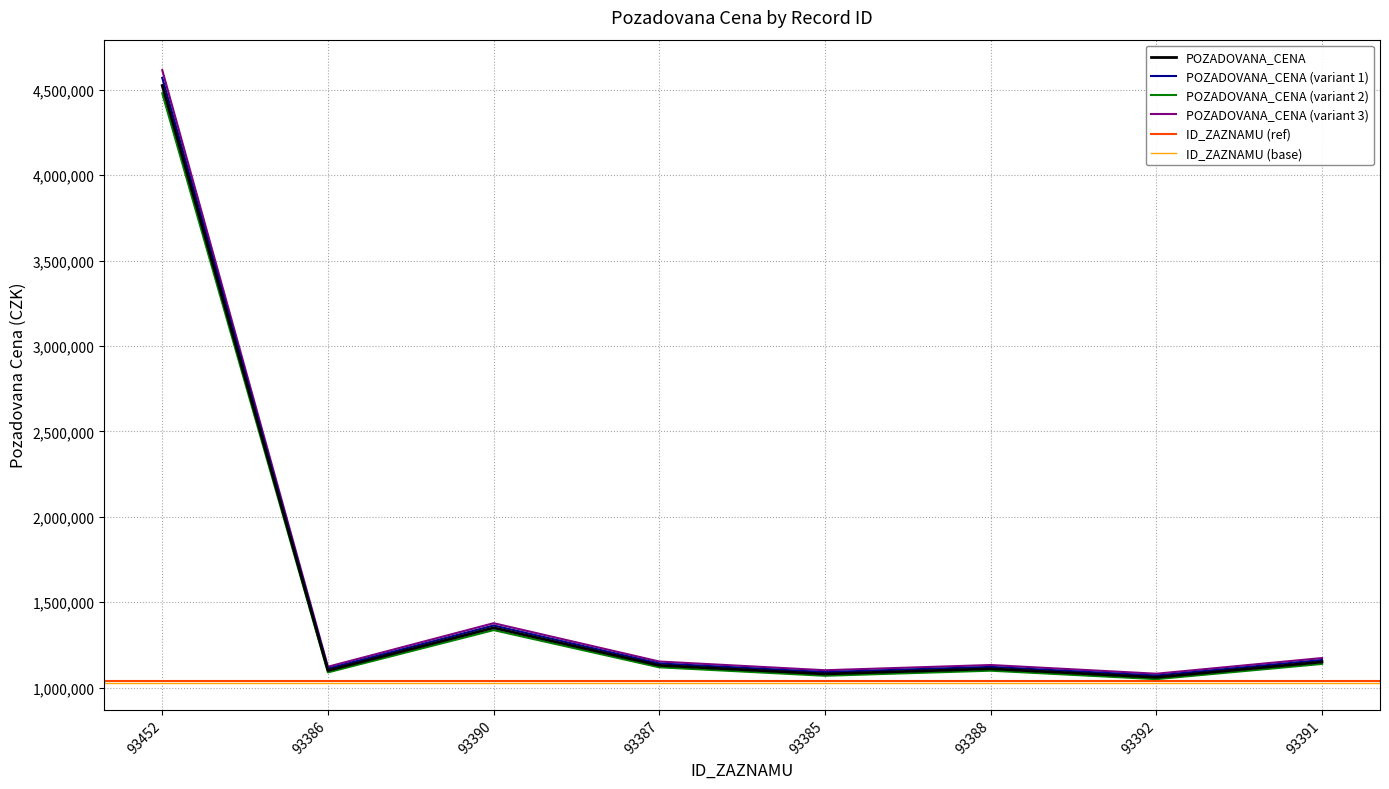

What is the minimum value for POZADOVANA_CENA (variant 3)?

1081200